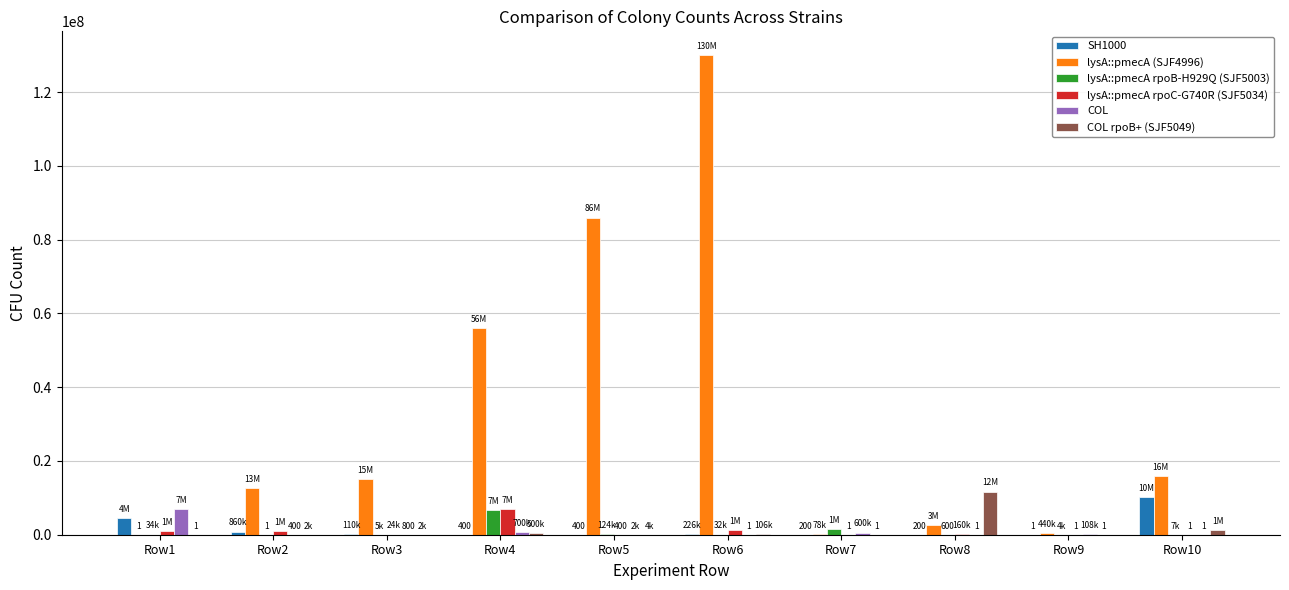

Are the bars grouped side by side (vs. stacked)?

Yes